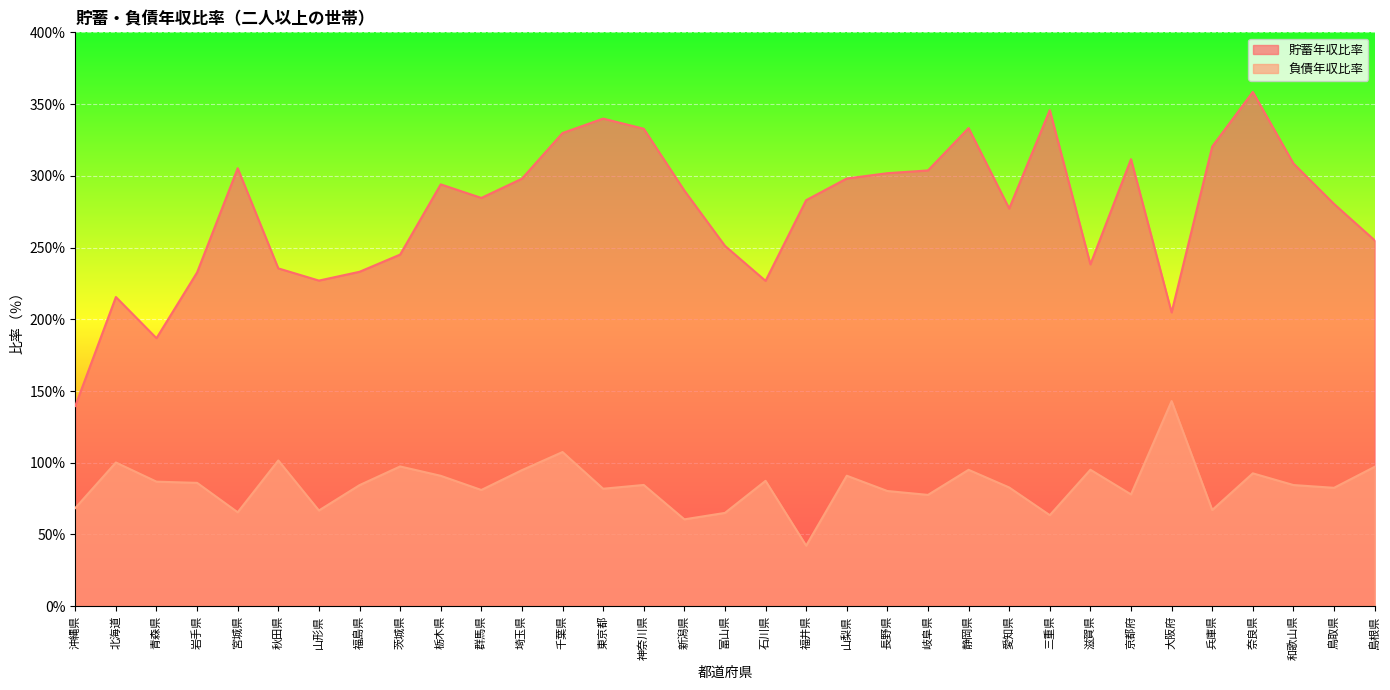

True or false: 負債年収比率 and 貯蓄年収比率 intersect in this chart.

False